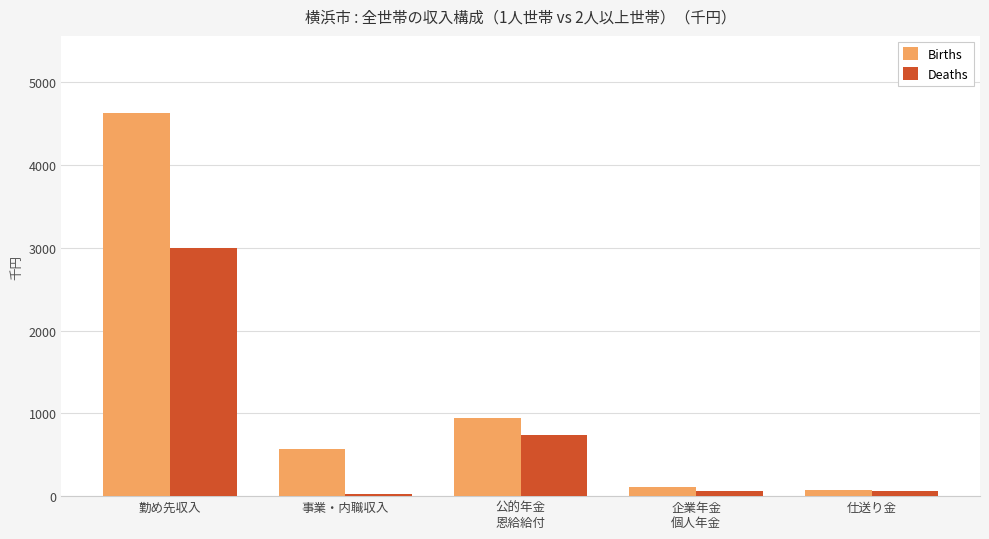

Which label corresponds to the largest value in the chart?

勤め先収入